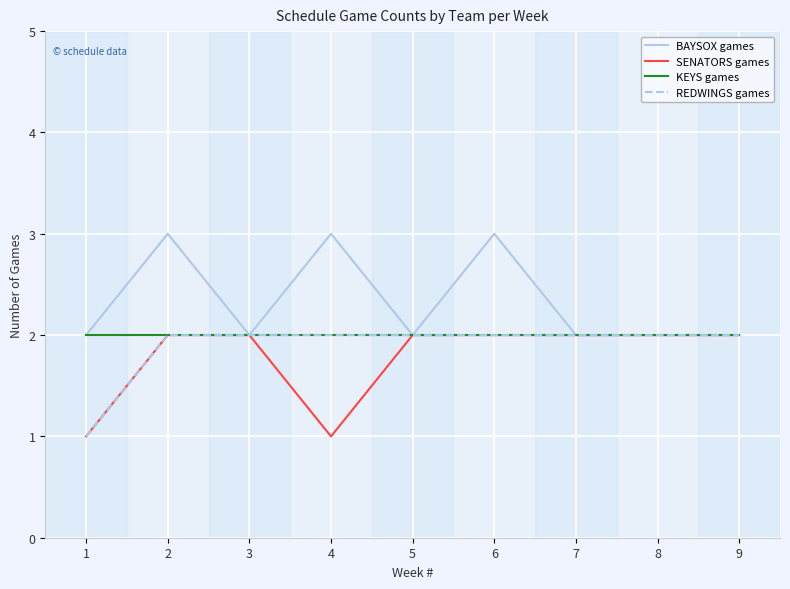

Does the chart display data point markers on the line(s)?

No